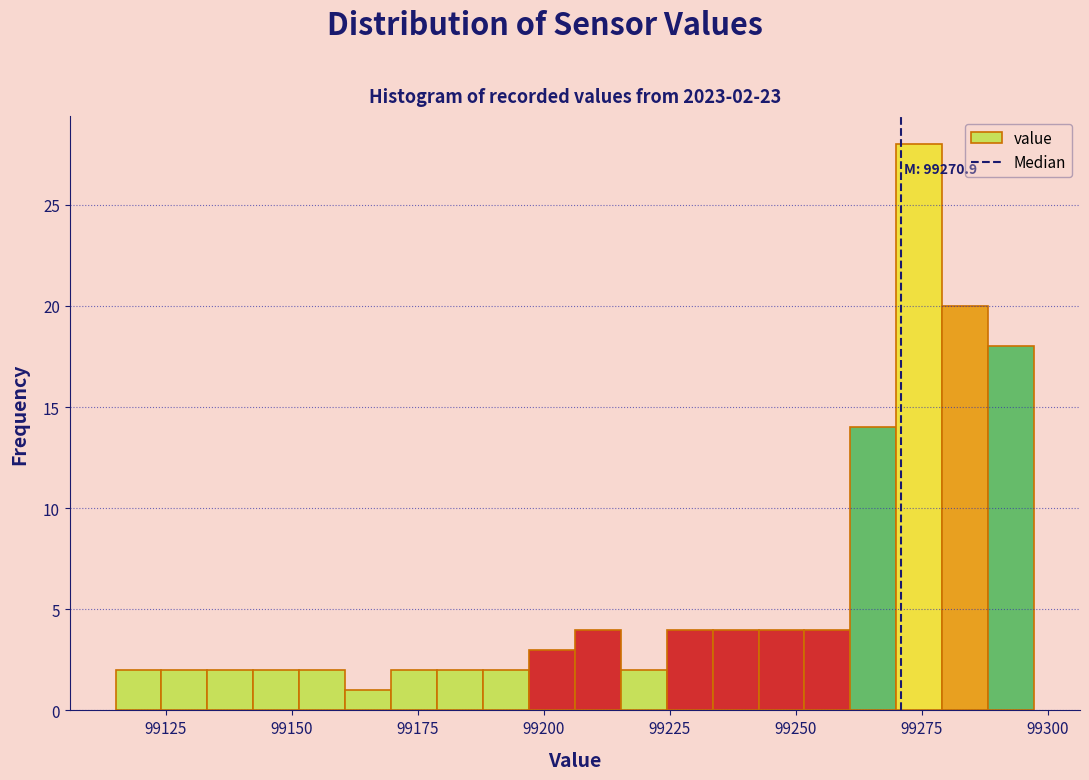

Around what value on the x-axis is the tallest bar? Give the approximate position of its centre, as read against the axis.

99275